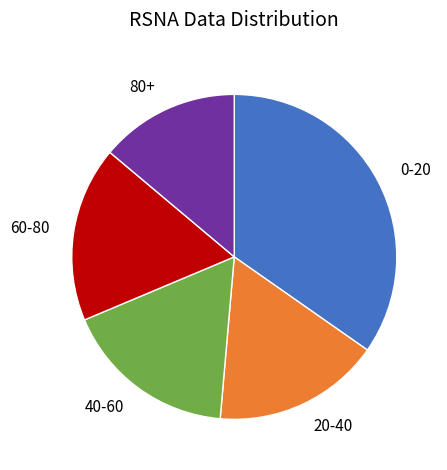

How many slices are in this pie chart?

5